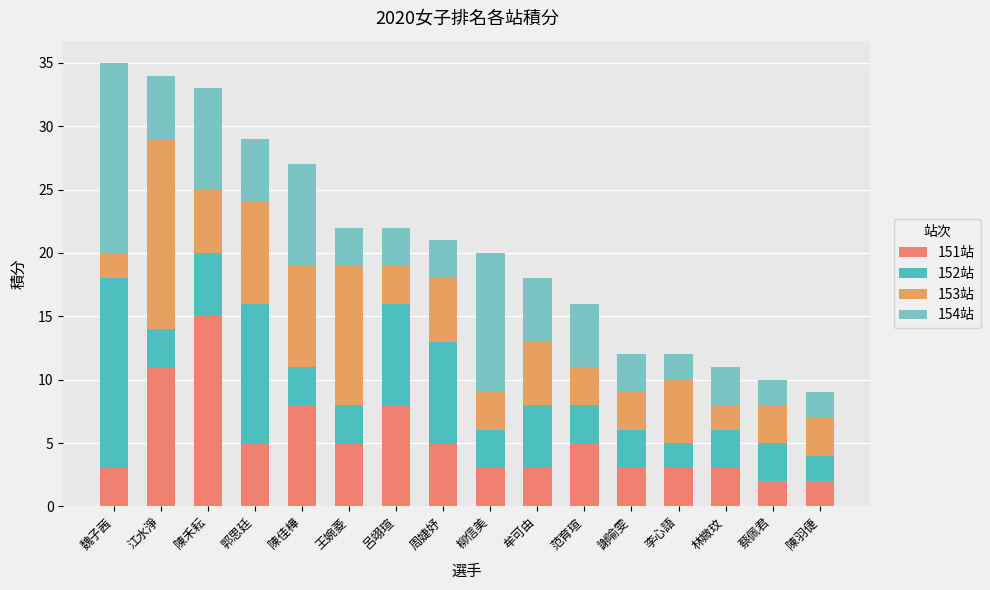

What is the sum of the 151站 values at 陳羽倢 and 周婕妤?

7